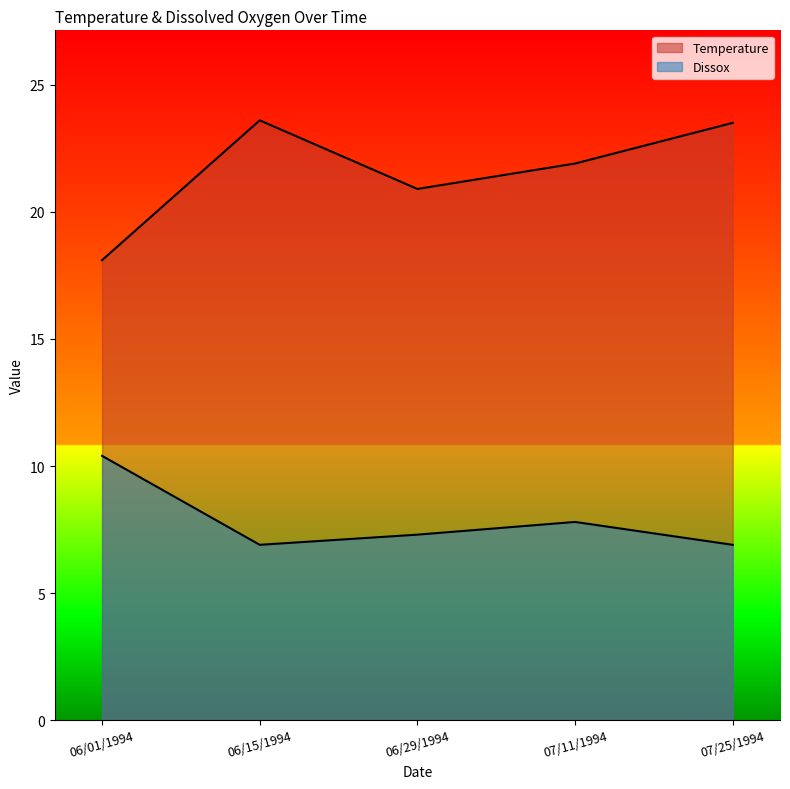

Reading left to right, extract all data points from this chart.

Temperature: 06/01/1994=18.1	06/15/1994=23.6	06/29/1994=20.9	07/11/1994=21.9	07/25/1994=23.5
Dissox: 06/01/1994=10.4	06/15/1994=6.9	06/29/1994=7.3	07/11/1994=7.8	07/25/1994=6.9